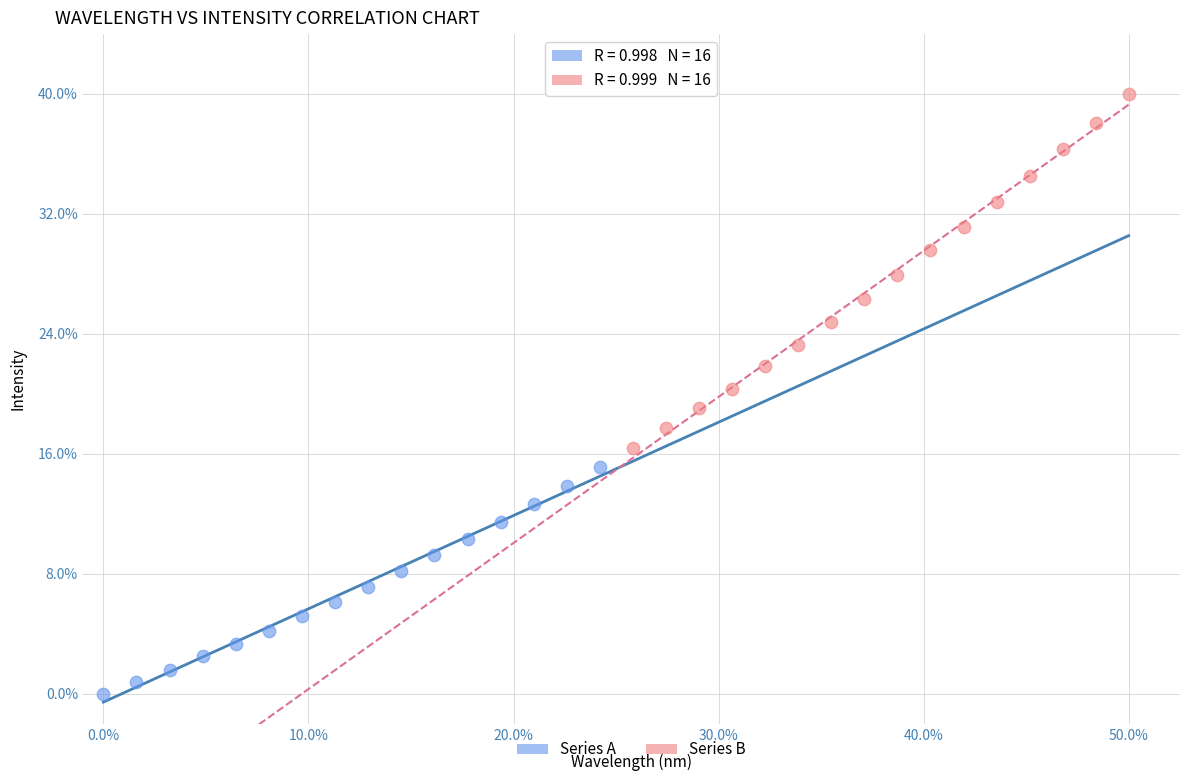

Which series contains the highest Y value?

Series B